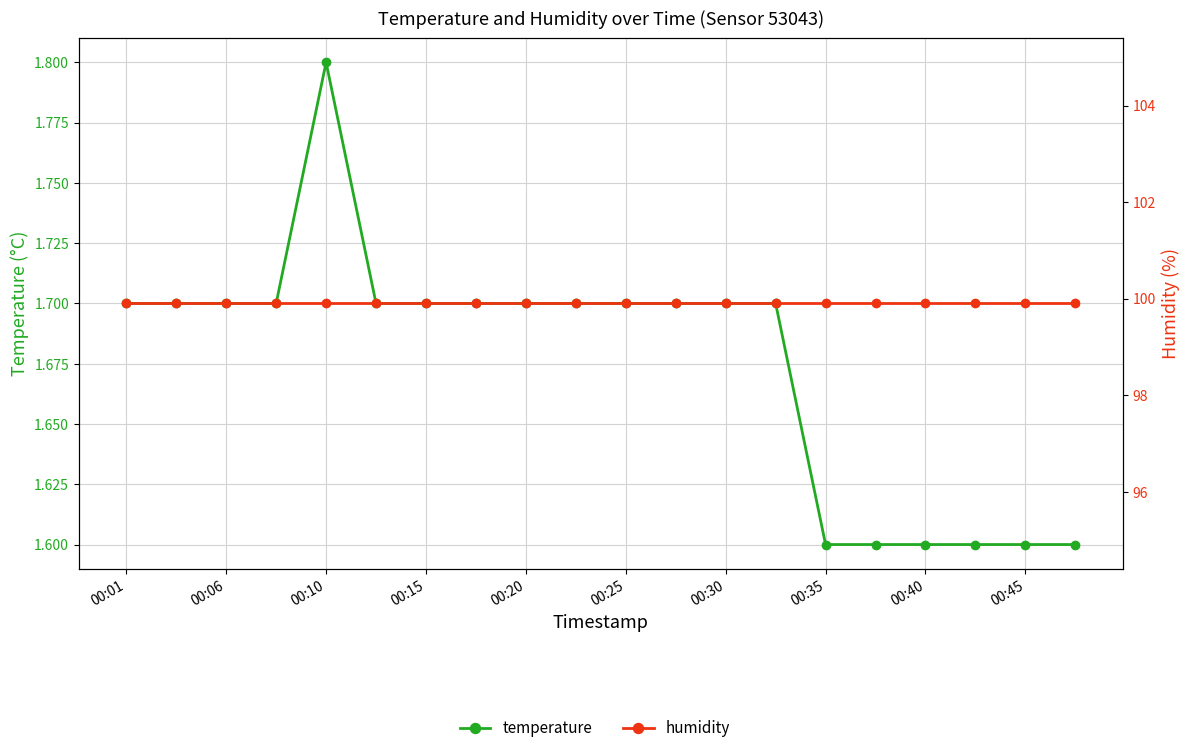

Reading left to right, list all the values displayed in this chart.

temperature: 1.7	1.7	1.7	1.7	1.8	1.7	1.7	1.7	1.7	1.7	1.7	1.7	1.7	1.7	1.6	1.6	1.6	1.6	1.6	1.6
humidity: 99.9	99.9	99.9	99.9	99.9	99.9	99.9	99.9	99.9	99.9	99.9	99.9	99.9	99.9	99.9	99.9	99.9	99.9	99.9	99.9